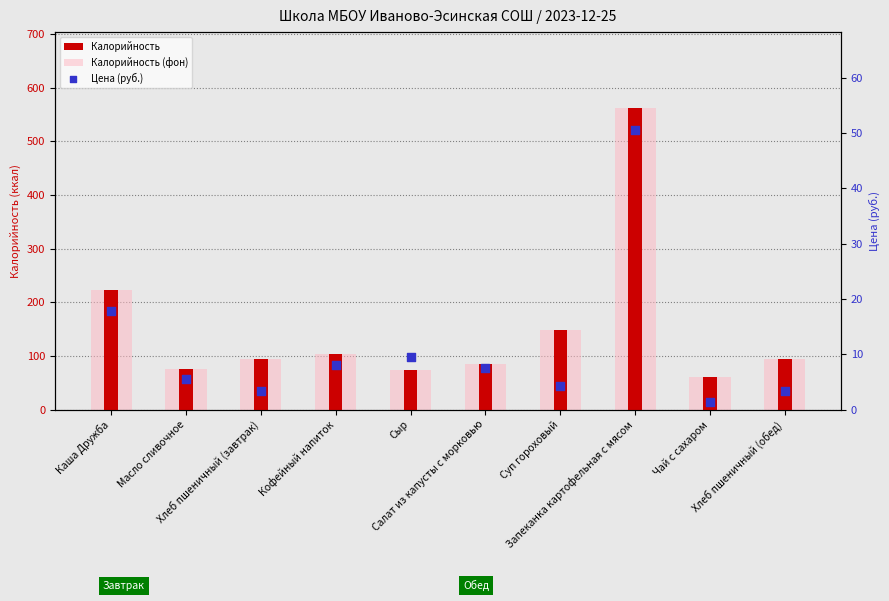

Which series contains the lowest Y value?

Цена (руб.)